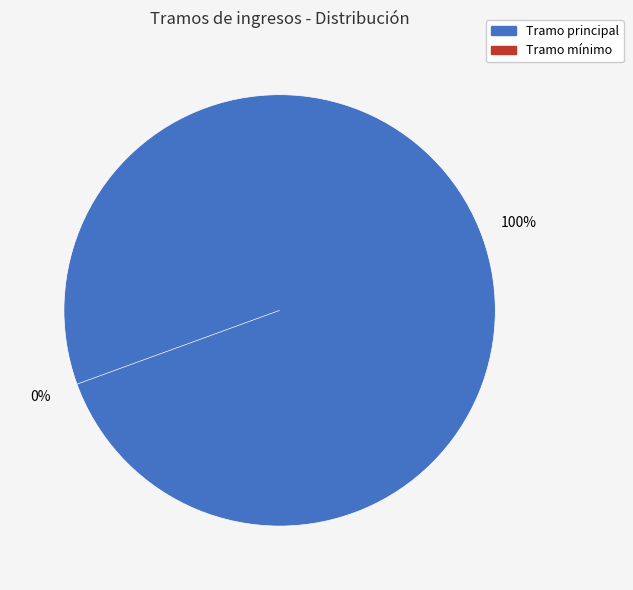

What is the change in value from 244.81 to 3651.01?

+3406.2